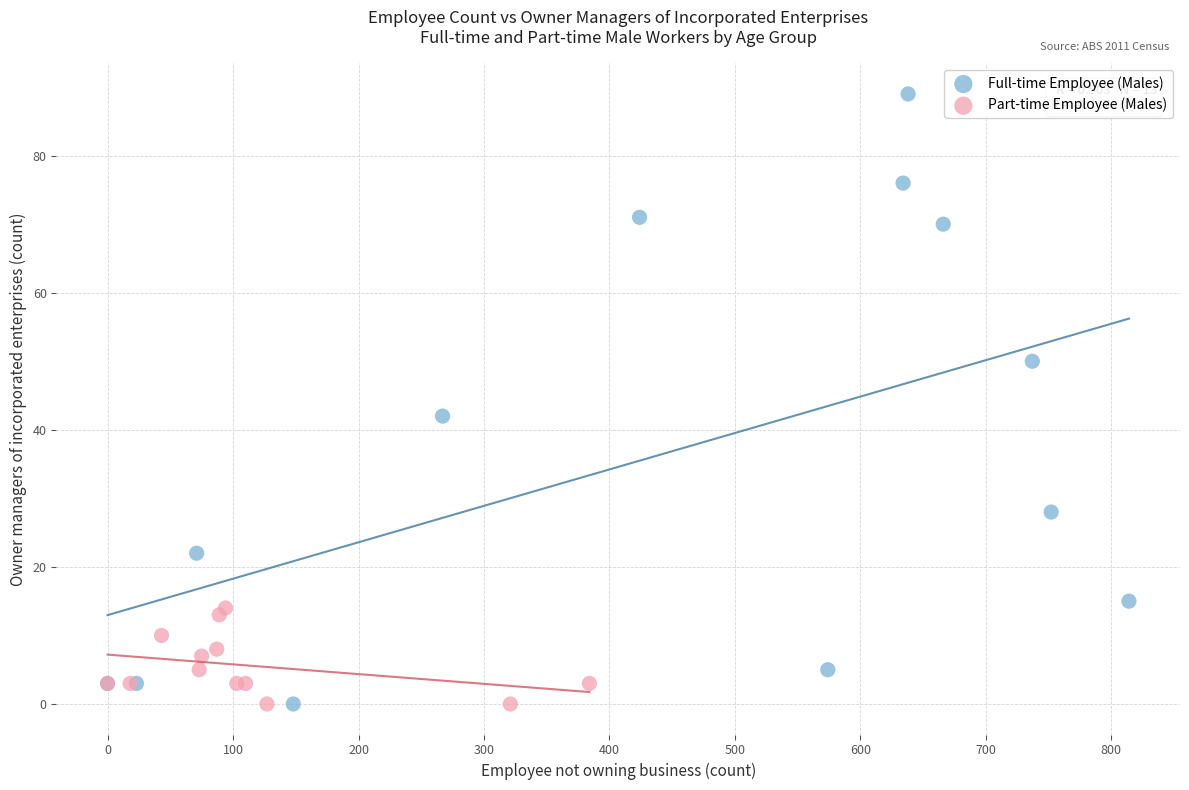

Which series reaches the maximum Y coordinate?

Full-time Employee (Males)